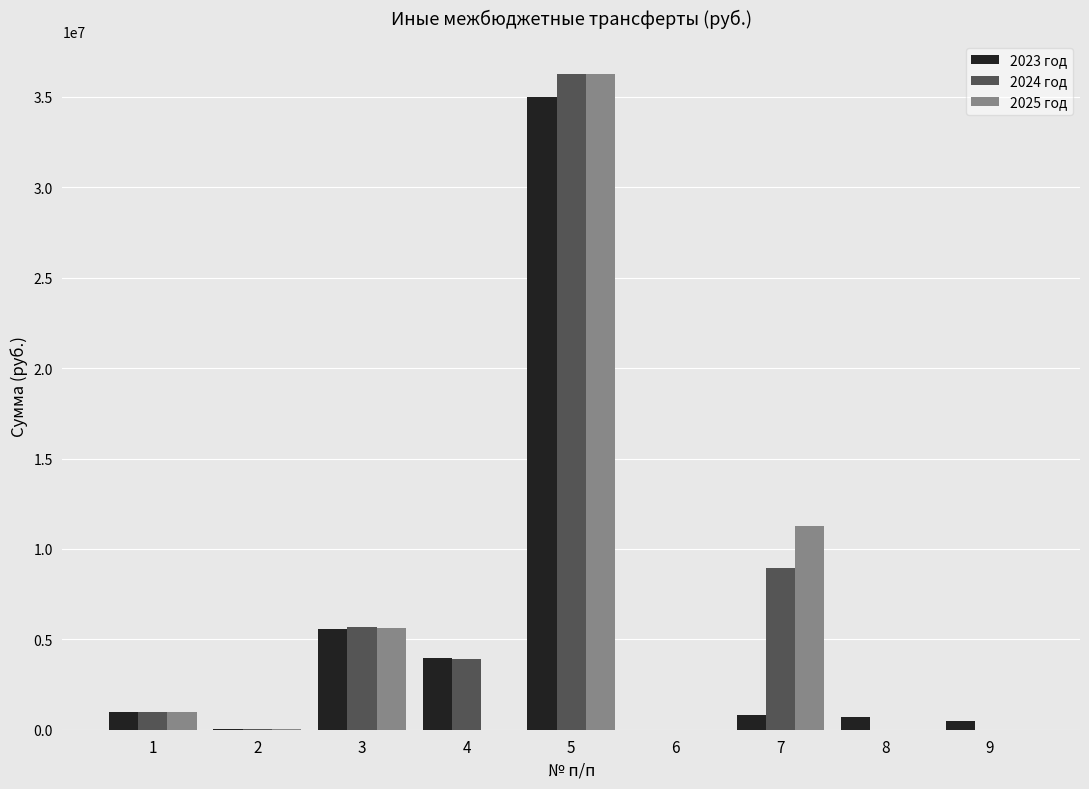

The value of 2023 год at 3 is 5543300.0. True or false?

True